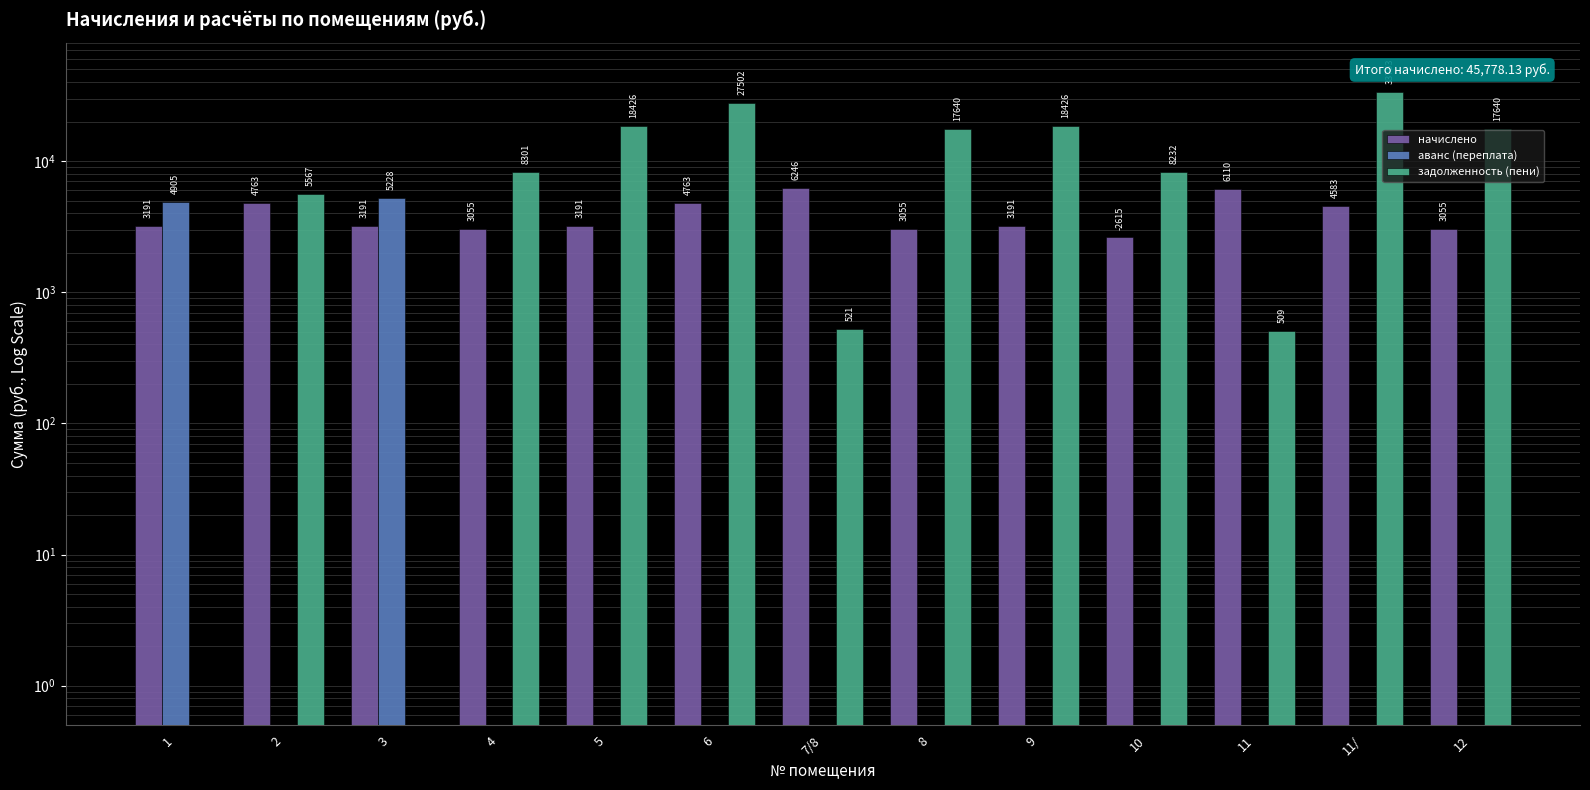

List the labels in order of начислено value, smallest first.

10, 4, 8, 12, 1, 3, 5, 9, 11/, 2, 6, 11, 7/8